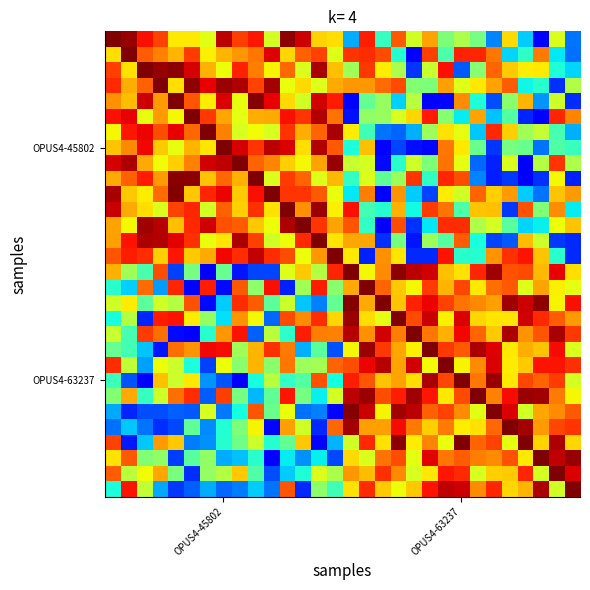

What is the maximum value shown in the chart?

1.0